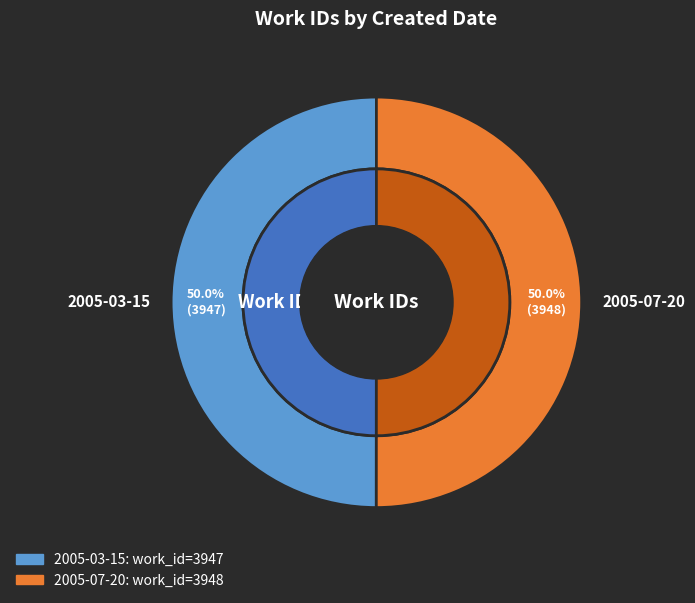

Count the number of slices in the pie.

2